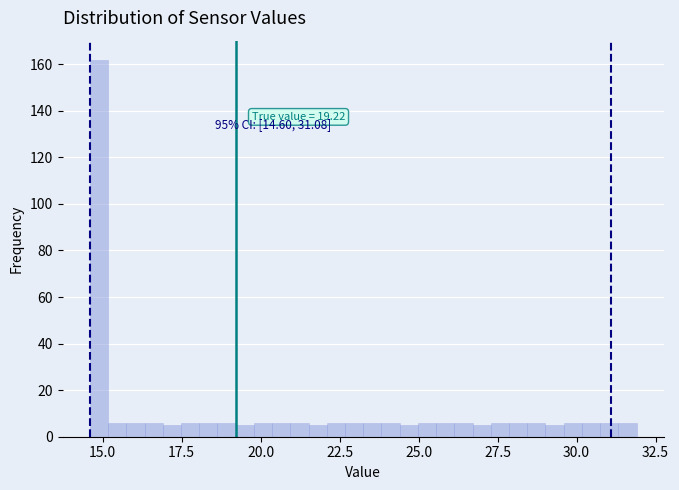

Around what value on the x-axis is the tallest bar? Give the approximate position of its centre, as read against the axis.

15.0